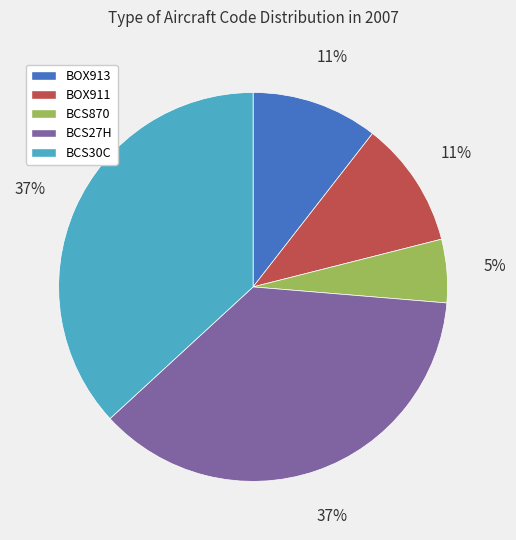

To the nearest percent, what is the average slice percentage?

20%